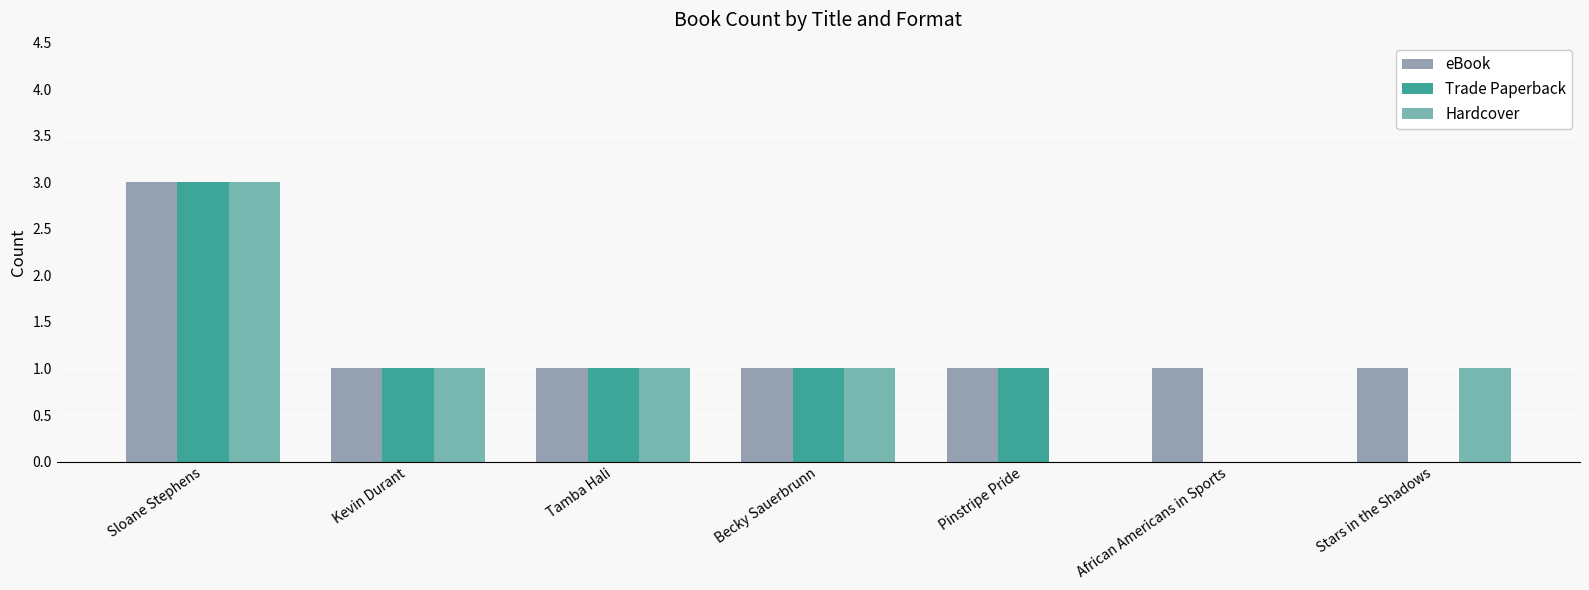

Reading left to right, list all the values displayed in this chart.

eBook: Sloane Stephens=3	Kevin Durant=1	Tamba Hali=1	Becky Sauerbrunn=1	Pinstripe Pride=1	African Americans in Sports=1	Stars in the Shadows=1
Trade Paperback: Sloane Stephens=3	Kevin Durant=1	Tamba Hali=1	Becky Sauerbrunn=1	Pinstripe Pride=1	African Americans in Sports=0	Stars in the Shadows=0
Hardcover: Sloane Stephens=3	Kevin Durant=1	Tamba Hali=1	Becky Sauerbrunn=1	Pinstripe Pride=0	African Americans in Sports=0	Stars in the Shadows=1